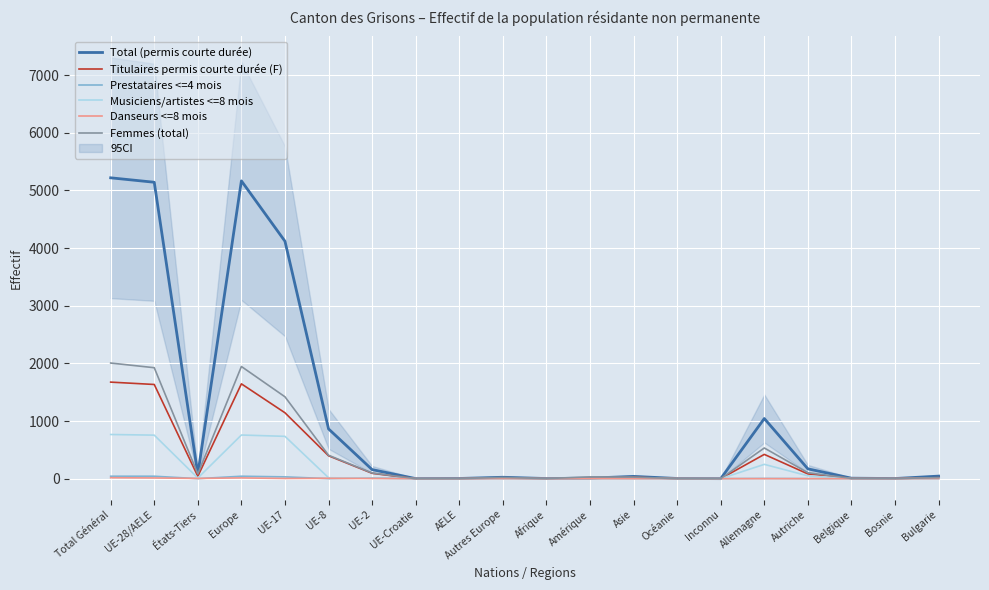

The value of Femmes (total) at Afrique is 1. True or false?

True